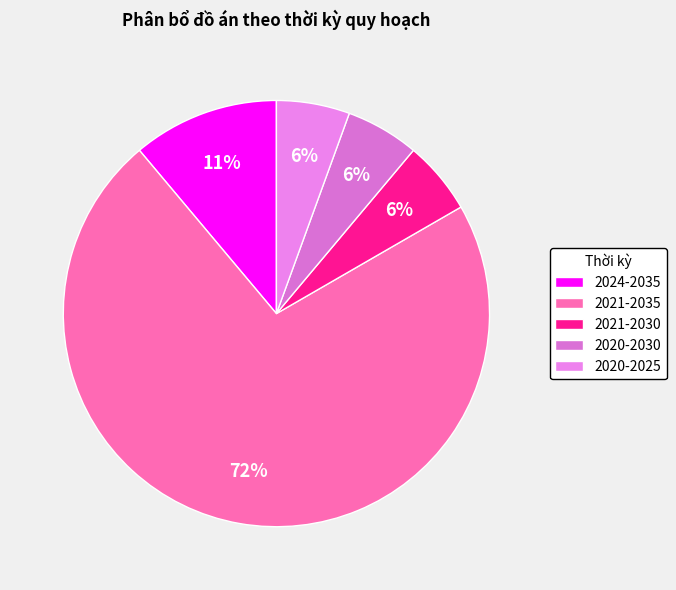

Which slice is the smallest?

2021-2030